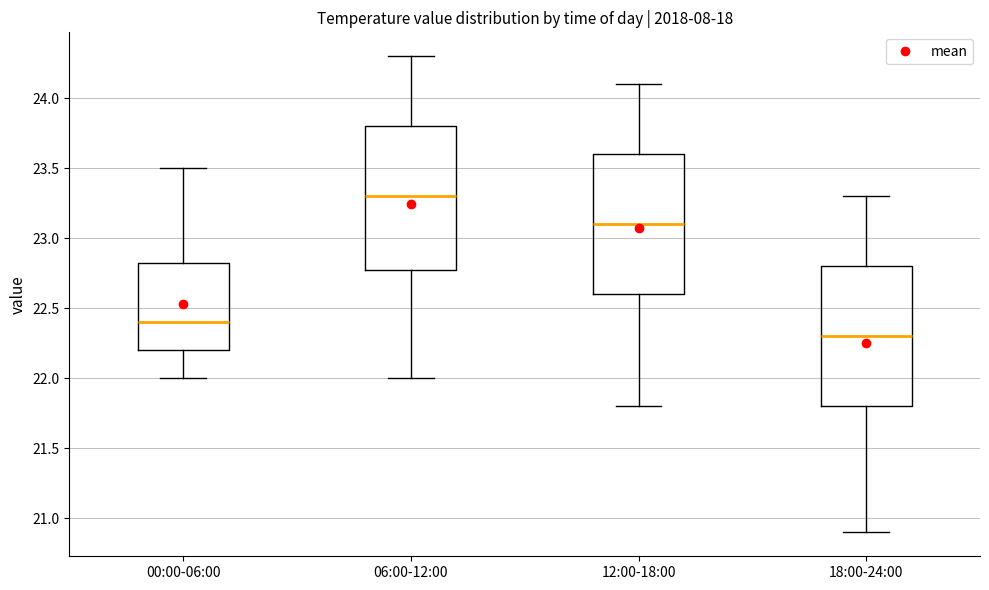

Where is the lower edge of the box for 18:00-24:00 on the y-axis? The values are not printed on the chart, so give them approximately, as read against the axis.

21.80